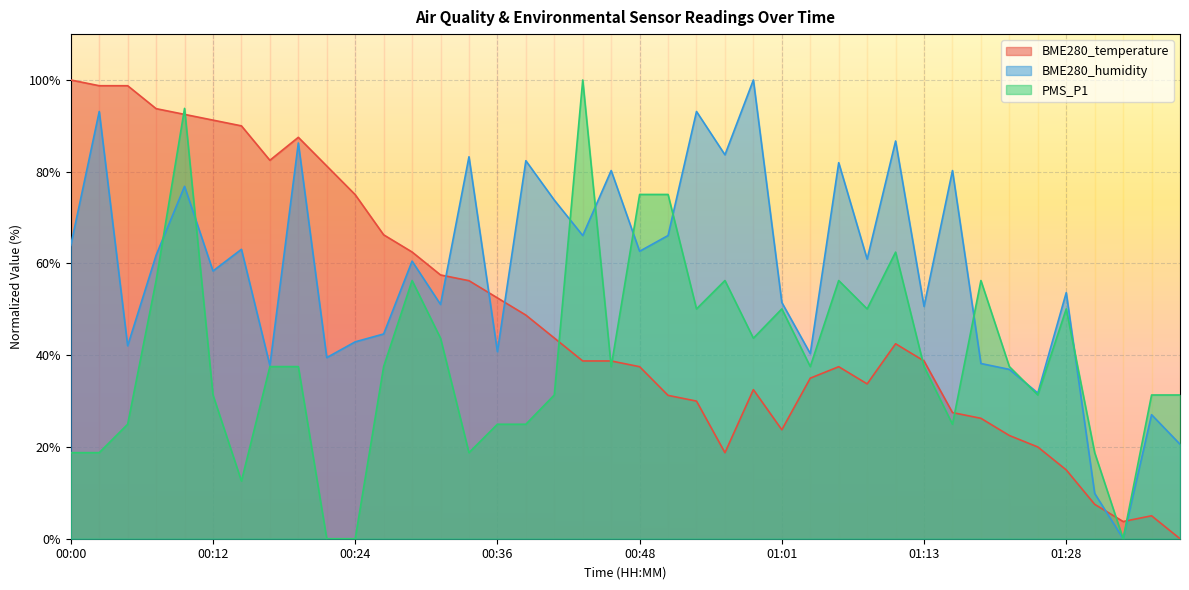

What is the maximum value shown in the chart?

100.0